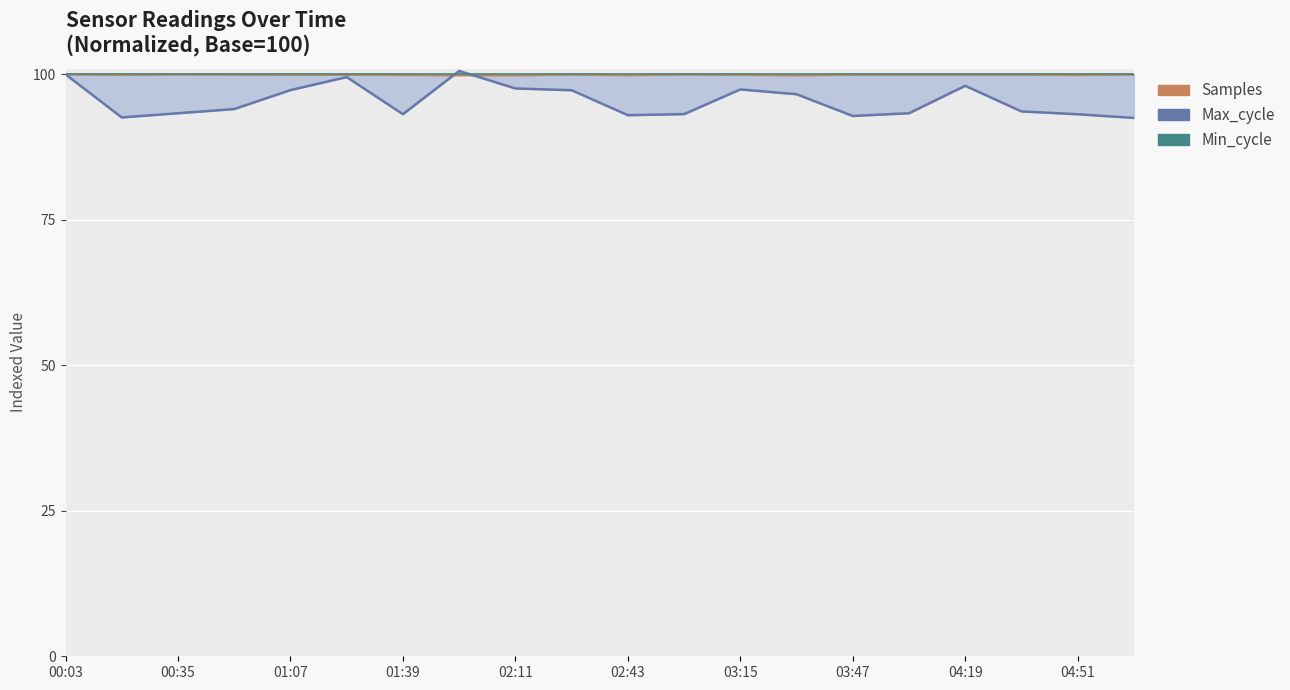

How many intersections are there between Max_cycle and Samples?

2